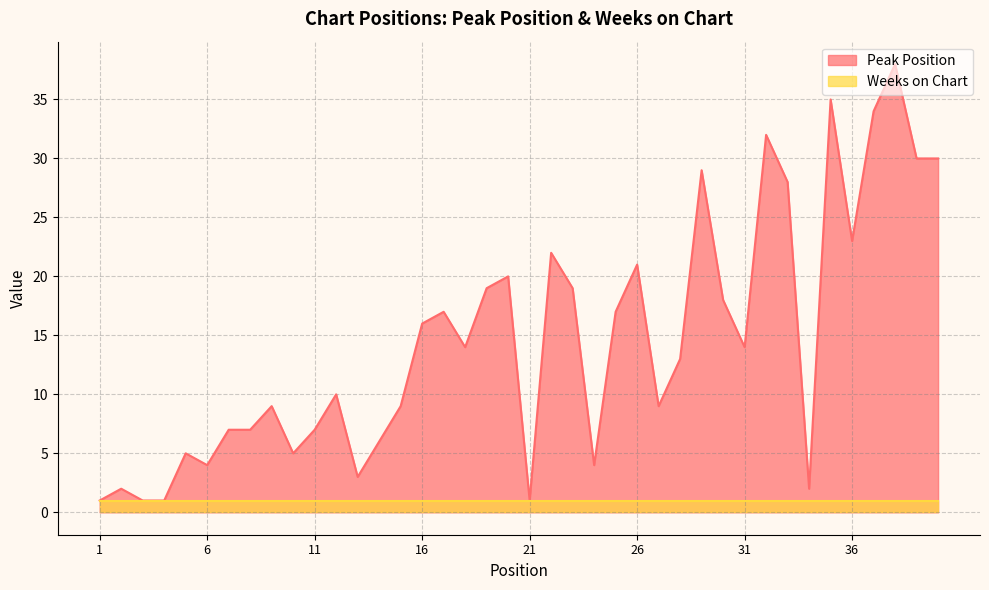

Which category has the lowest value across all series?

1